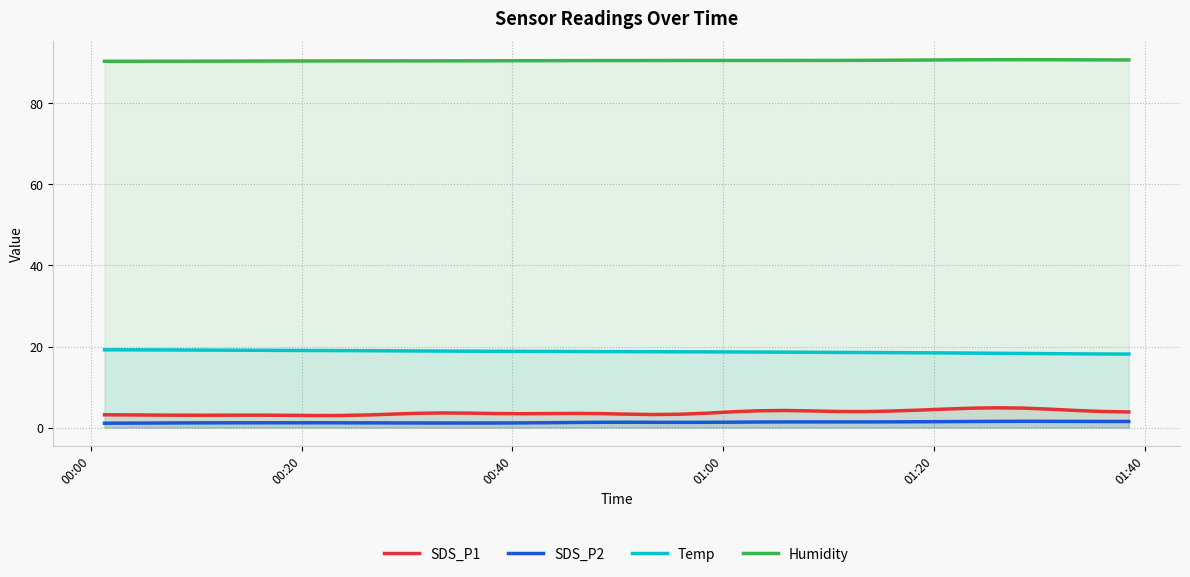

True or false: Humidity and Temp cross at least once.

False